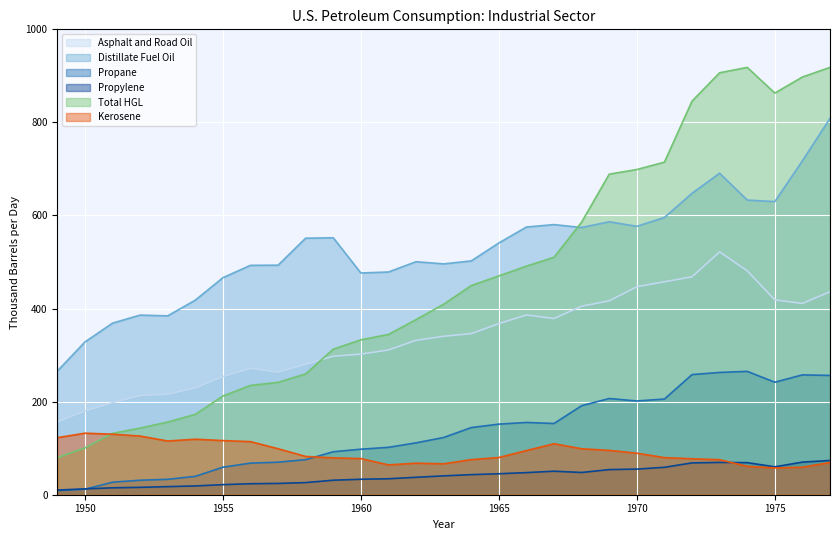

Is the value of Asphalt and Road Oil at 1955 greater than the value of Kerosene at 1970?

Yes